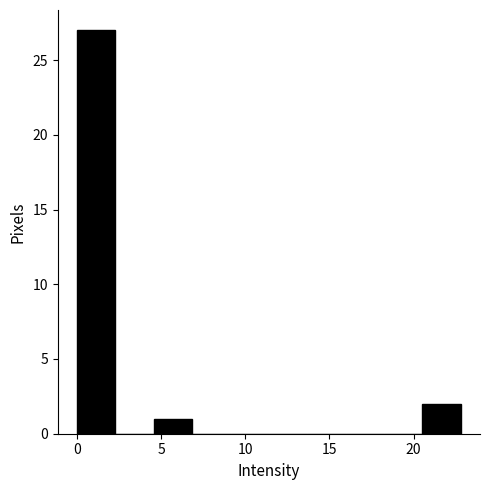

Over which range of the x-axis is the bar tallest?

0.0 to 2.5